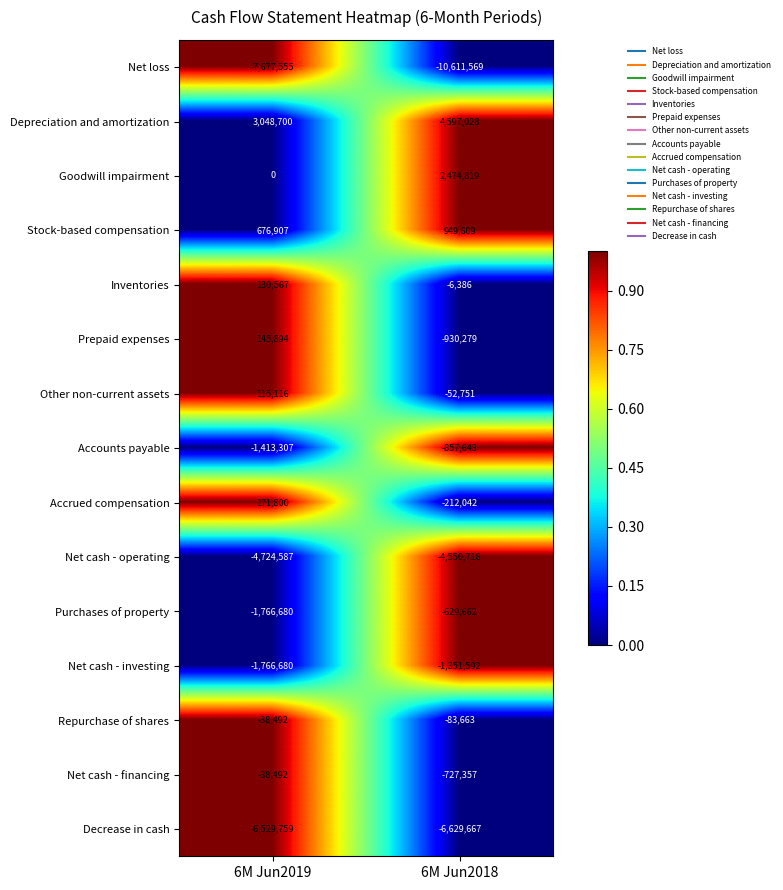

The Accounts payable series shows -857643 at 6M Jun2018. True or false?

True